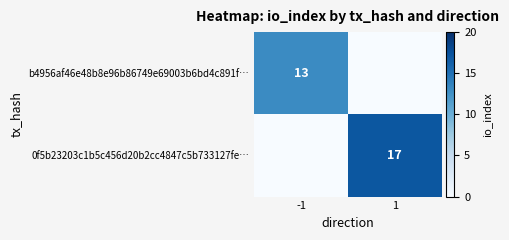

At which category does the chart reach its peak across all series?

1